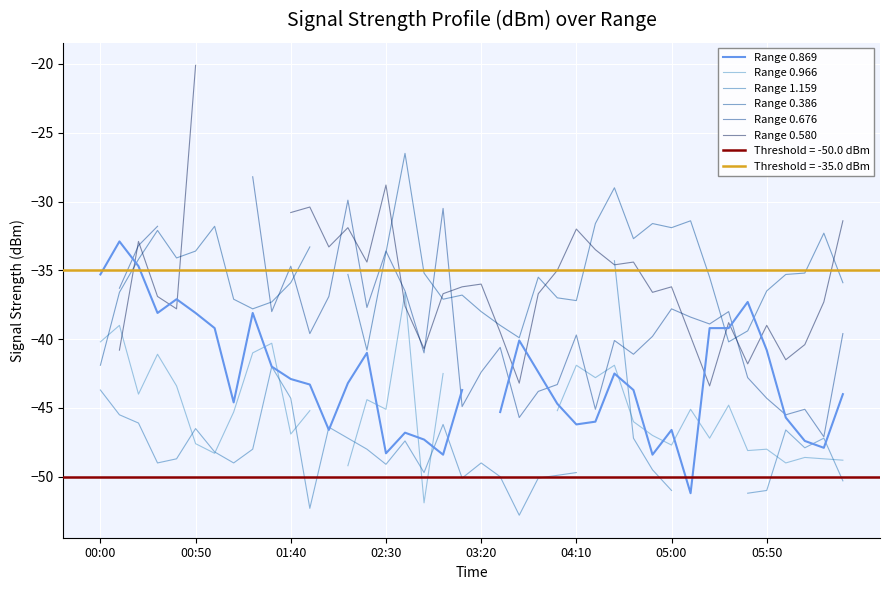

Rank the series at 32 from lowest to highest value.

Range 1.159, Range 0.966, Range 0.580, Range 0.869, Range 0.676, Range 0.386